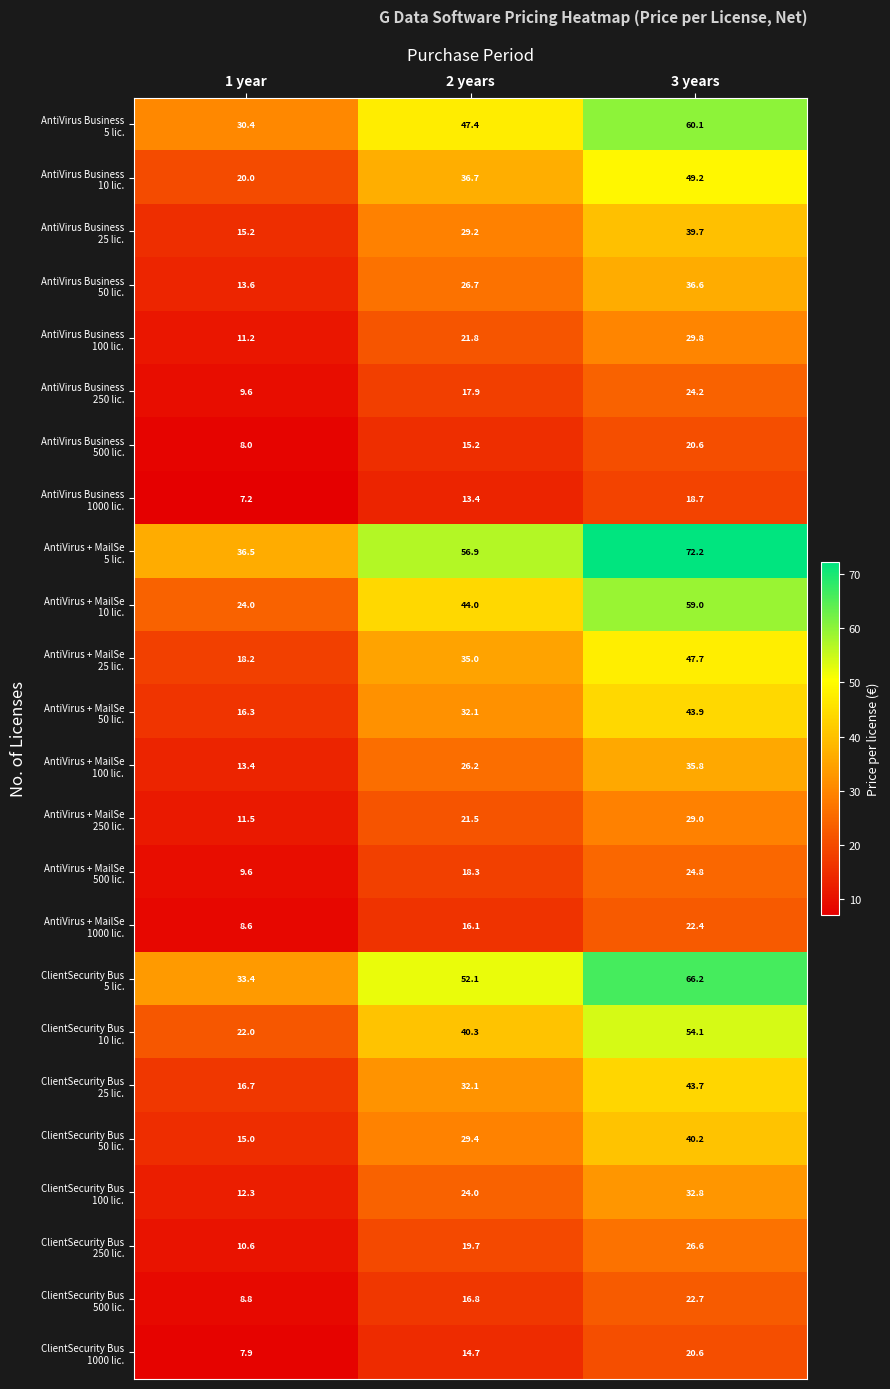

What is the total value across all series at 3 years?

920.6